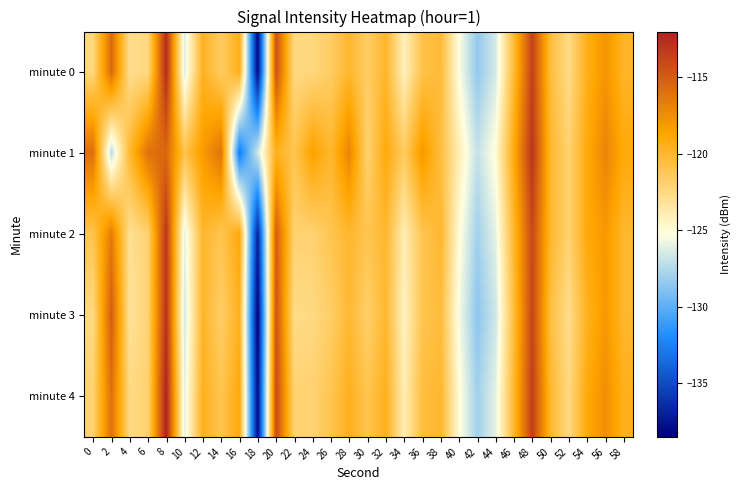

At 58, list the series in order from largest to smallest.

minute 1, minute 4, minute 0, minute 2, minute 3